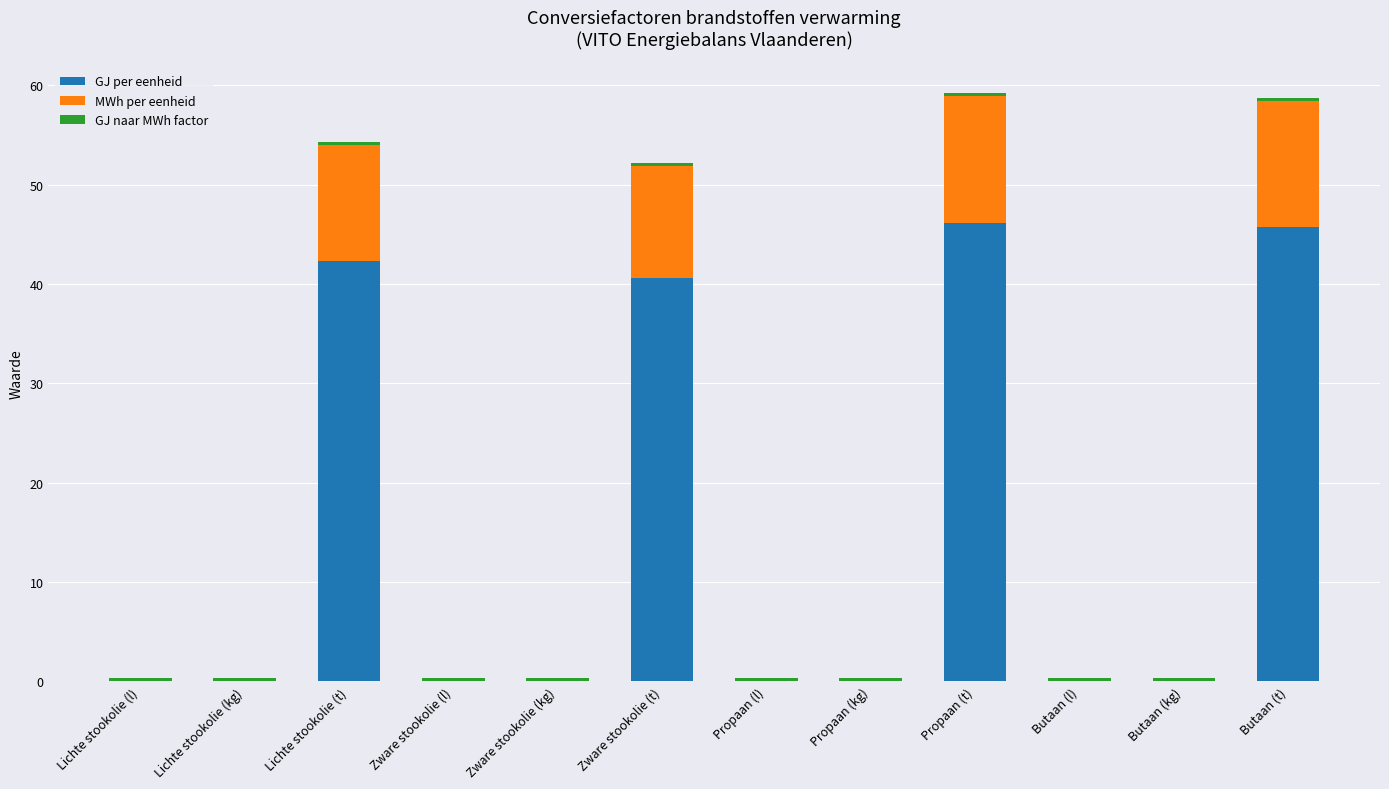

At which label is GJ per eenheid closest to 23?

Zware stookolie (t)